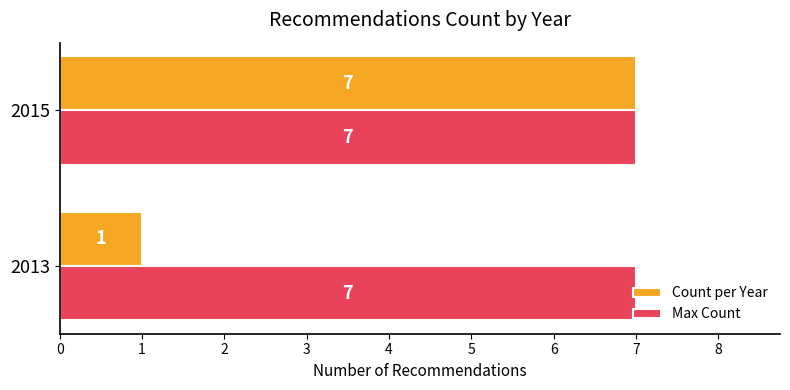

Is it true that Max Count equals 7 at 2015?

True